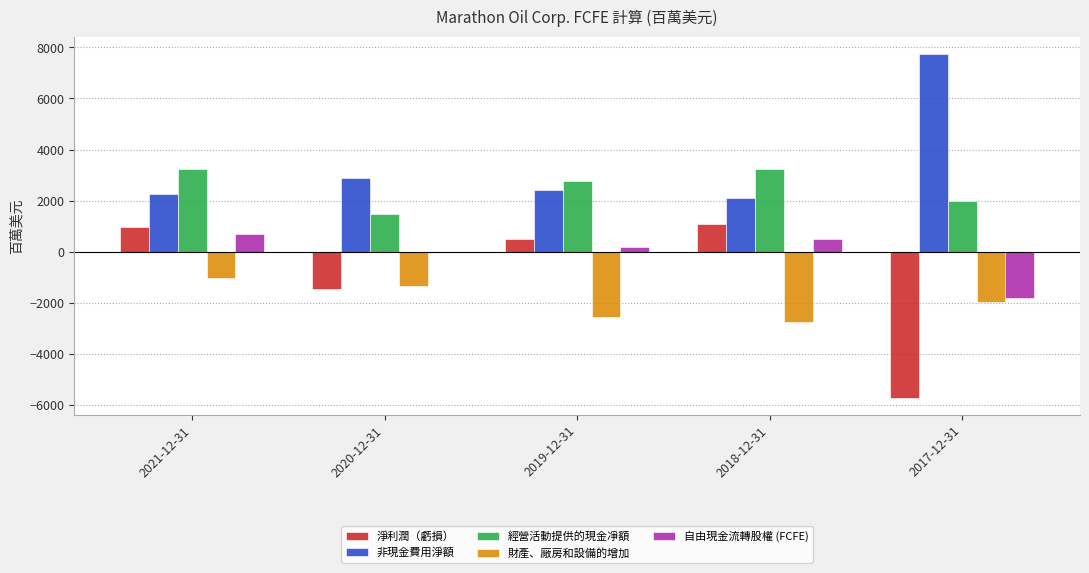

How many groups of bars are there?

5